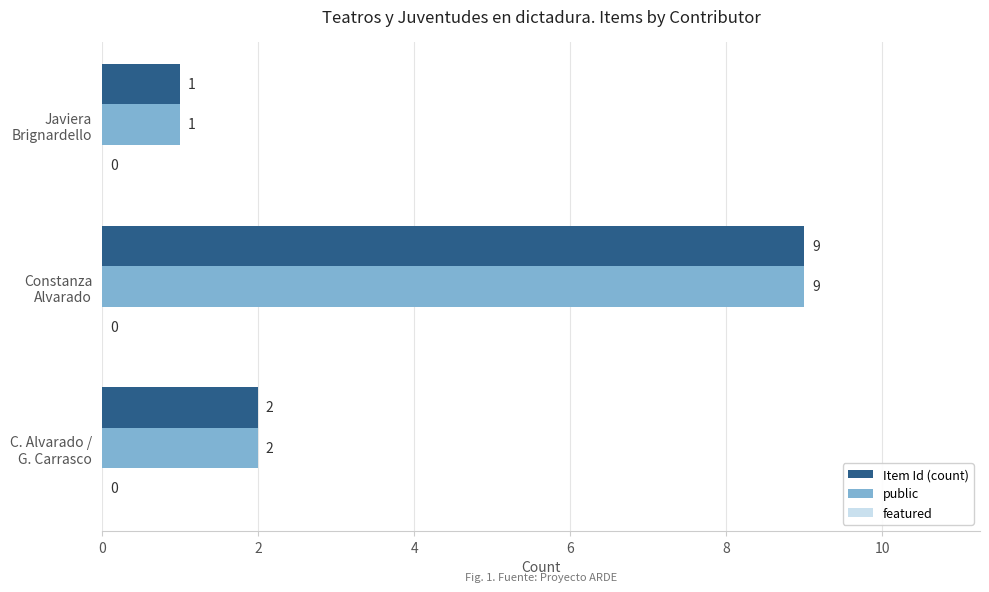

What is the difference between the maximum and minimum values in the Item Id (count) series?

8